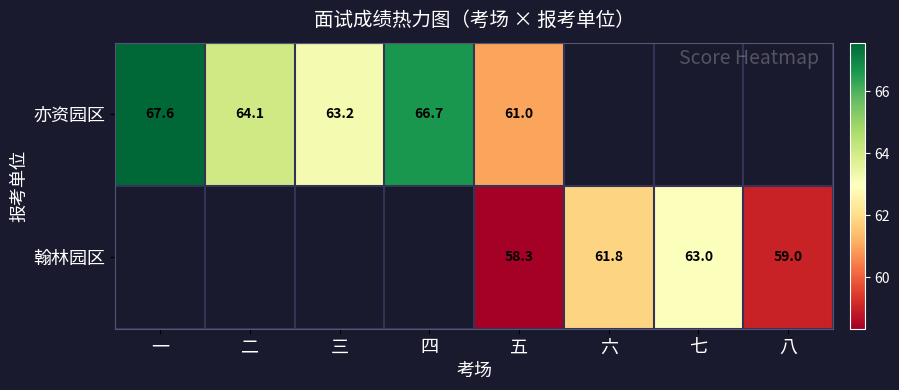

Is the value of 翰林园区 at 五 greater than the value of 亦资园区 at 三?

No